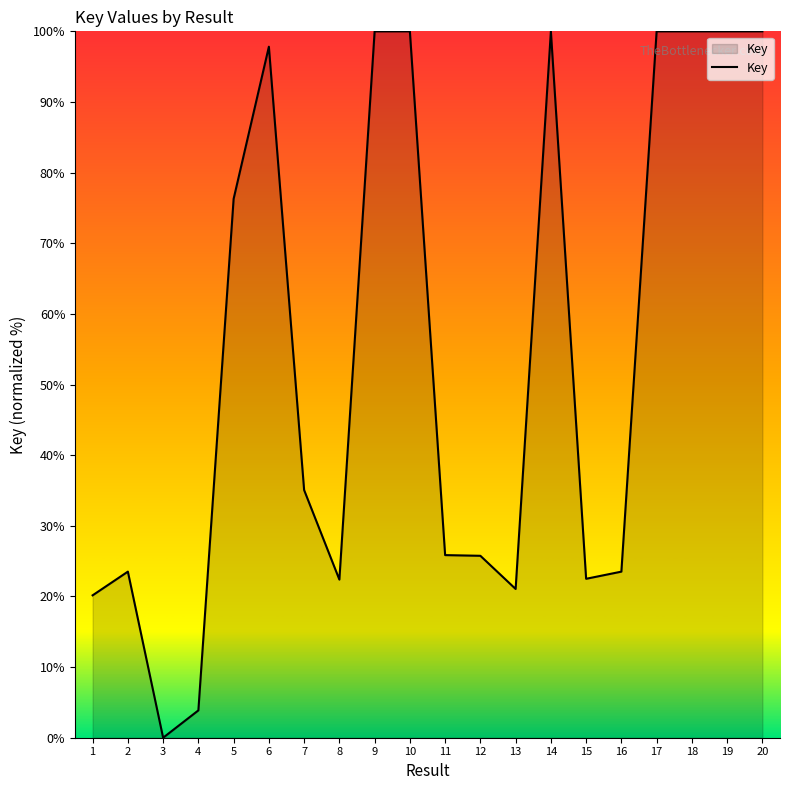

At which label does the data first exceed 35?

5